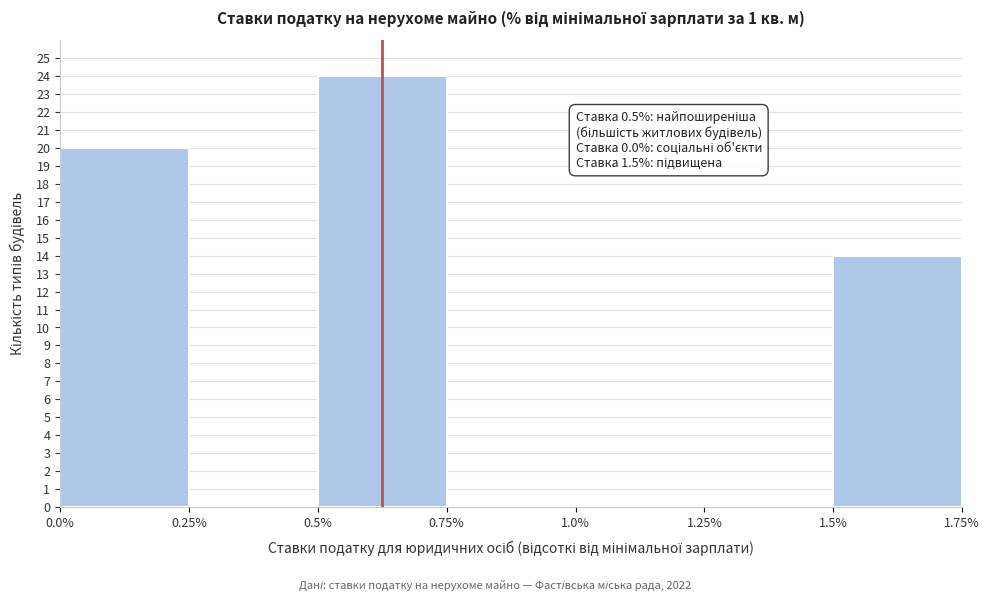

Which range on the x-axis has the tallest bar?

0.5% to 0.75%